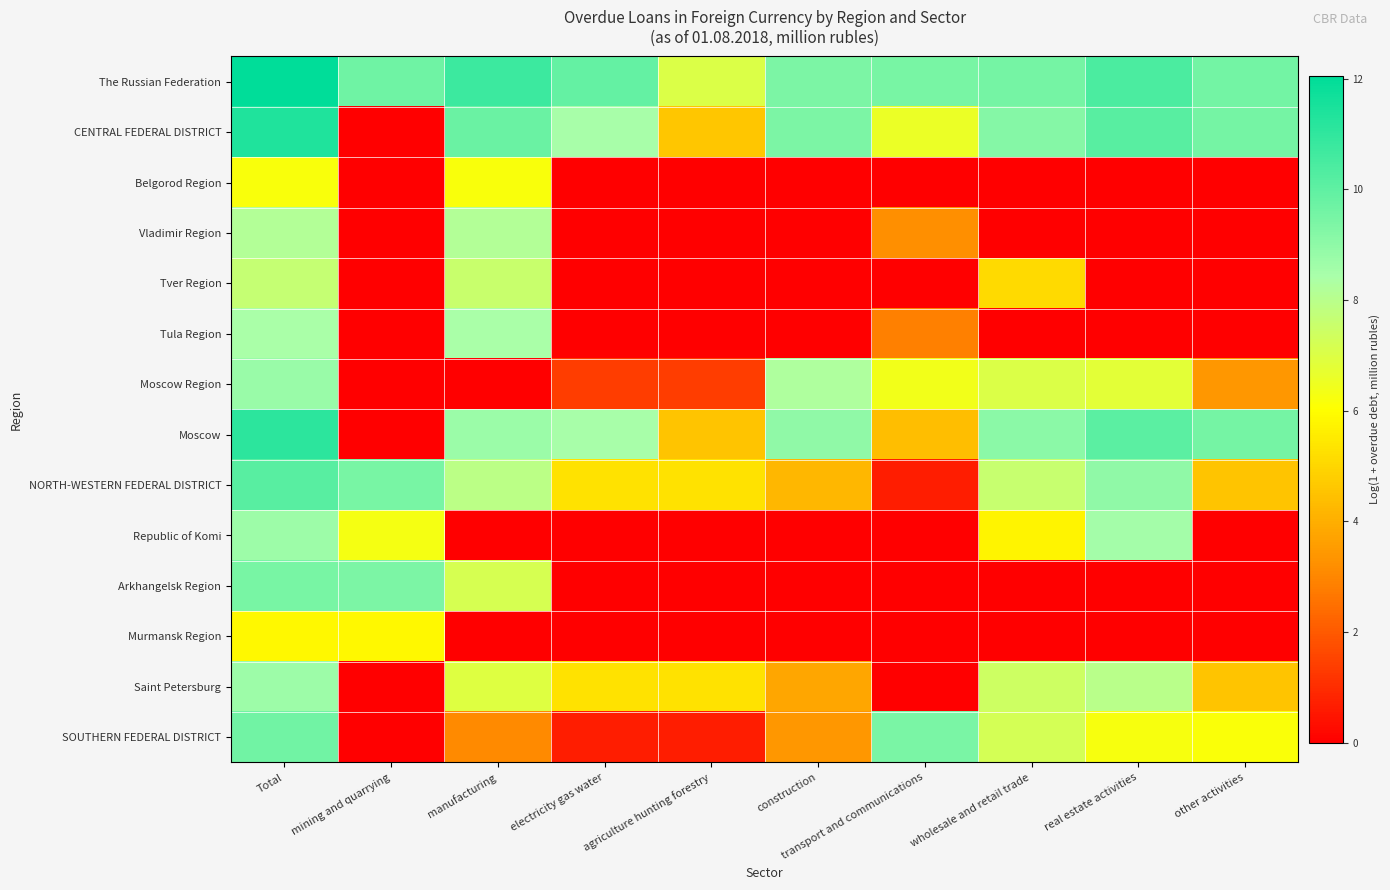

Reading left to right, what are all the values shown in this chart?

The Russian Federation: Total=12.0	mining and quarrying=9.7	manufacturing=10.8	electricity gas water=9.9	agriculture hunting forestry=7.0	construction=9.4	transport and communications=9.5	wholesale and retail trade=9.5	real estate activities=10.4	other activities=9.6
CENTRAL FEDERAL DISTRICT: Total=11.3	mining and quarrying=0.0	manufacturing=9.8	electricity gas water=8.5	agriculture hunting forestry=4.6	construction=9.4	transport and communications=6.6	wholesale and retail trade=9.2	real estate activities=10.1	other activities=9.5
Belgorod Region: Total=6.2	mining and quarrying=0.0	manufacturing=6.2	electricity gas water=0.0	agriculture hunting forestry=0.0	construction=0.0	transport and communications=0.0	wholesale and retail trade=0.0	real estate activities=0.0	other activities=0.0
Vladimir Region: Total=8.2	mining and quarrying=0.0	manufacturing=8.2	electricity gas water=0.0	agriculture hunting forestry=0.0	construction=0.0	transport and communications=3.2	wholesale and retail trade=0.0	real estate activities=0.0	other activities=0.0
Tver Region: Total=7.6	mining and quarrying=0.0	manufacturing=7.5	electricity gas water=0.0	agriculture hunting forestry=0.0	construction=0.0	transport and communications=0.0	wholesale and retail trade=5.1	real estate activities=0.0	other activities=0.0
Tula Region: Total=8.4	mining and quarrying=0.0	manufacturing=8.4	electricity gas water=0.0	agriculture hunting forestry=0.0	construction=0.0	transport and communications=2.8	wholesale and retail trade=0.0	real estate activities=0.0	other activities=0.0
Moscow Region: Total=8.8	mining and quarrying=0.0	manufacturing=0.0	electricity gas water=1.4	agriculture hunting forestry=1.4	construction=8.3	transport and communications=6.4	wholesale and retail trade=7.0	real estate activities=6.8	other activities=3.4
Moscow: Total=11.1	mining and quarrying=0.0	manufacturing=8.7	electricity gas water=8.5	agriculture hunting forestry=4.6	construction=9.0	transport and communications=4.4	wholesale and retail trade=9.0	real estate activities=10.1	other activities=9.5
NORTH-WESTERN FEDERAL DISTRICT: Total=10.2	mining and quarrying=9.5	manufacturing=7.9	electricity gas water=5.3	agriculture hunting forestry=5.3	construction=4.2	transport and communications=0.7	wholesale and retail trade=7.6	real estate activities=9.0	other activities=4.5
Republic of Komi: Total=8.7	mining and quarrying=6.3	manufacturing=0.0	electricity gas water=0.0	agriculture hunting forestry=0.0	construction=0.0	transport and communications=0.0	wholesale and retail trade=5.8	real estate activities=8.5	other activities=0.0
Arkhangelsk Region: Total=9.5	mining and quarrying=9.4	manufacturing=7.2	electricity gas water=0.0	agriculture hunting forestry=0.0	construction=0.0	transport and communications=0.0	wholesale and retail trade=0.0	real estate activities=0.0	other activities=0.0
Murmansk Region: Total=5.9	mining and quarrying=5.9	manufacturing=0.0	electricity gas water=0.0	agriculture hunting forestry=0.0	construction=0.0	transport and communications=0.0	wholesale and retail trade=0.0	real estate activities=0.0	other activities=0.0
Saint Petersburg: Total=8.7	mining and quarrying=0.0	manufacturing=7.0	electricity gas water=5.3	agriculture hunting forestry=5.3	construction=3.8	transport and communications=0.0	wholesale and retail trade=7.4	real estate activities=8.0	other activities=4.5
SOUTHERN FEDERAL DISTRICT: Total=9.6	mining and quarrying=0.0	manufacturing=3.1	electricity gas water=0.7	agriculture hunting forestry=0.7	construction=3.4	transport and communications=9.4	wholesale and retail trade=7.2	real estate activities=6.2	other activities=6.1